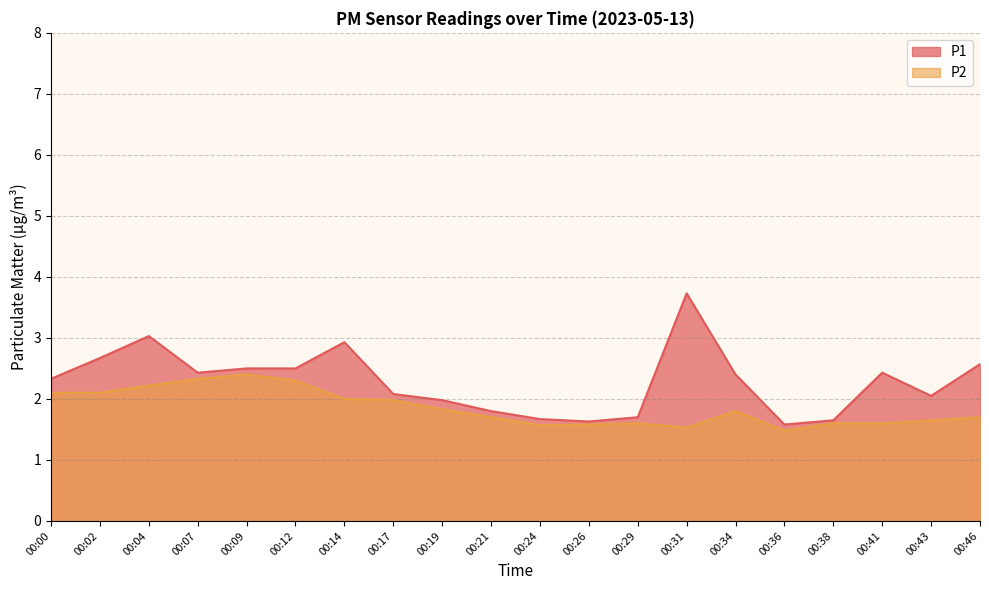

Where is P1 nearest to the value 2?

00:19